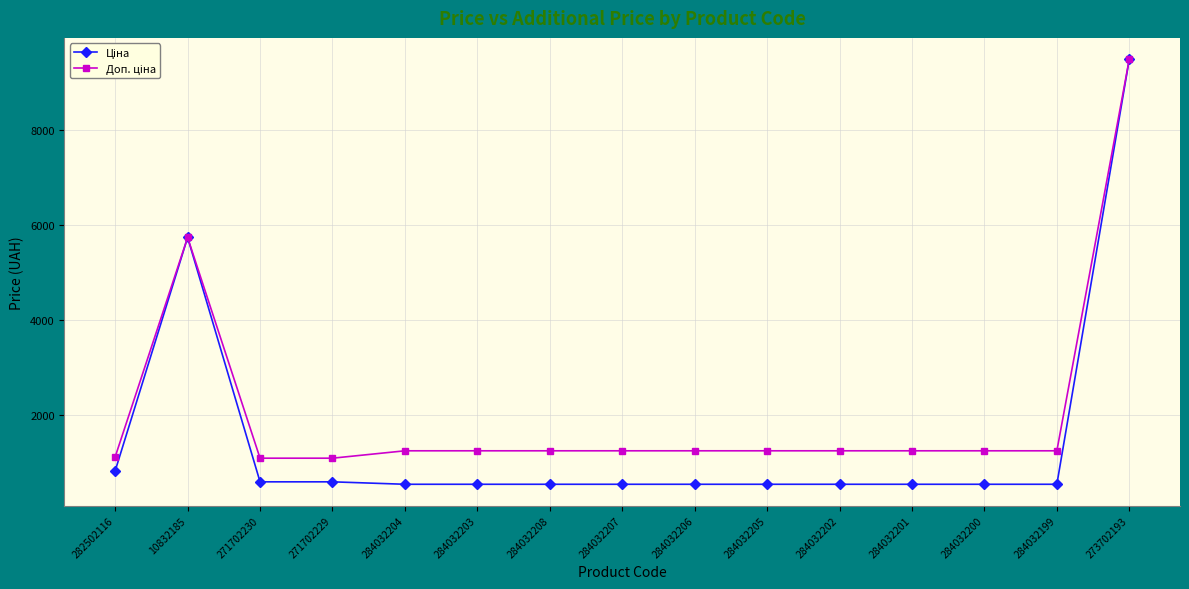

What is the minimum value shown in the chart?

545.0